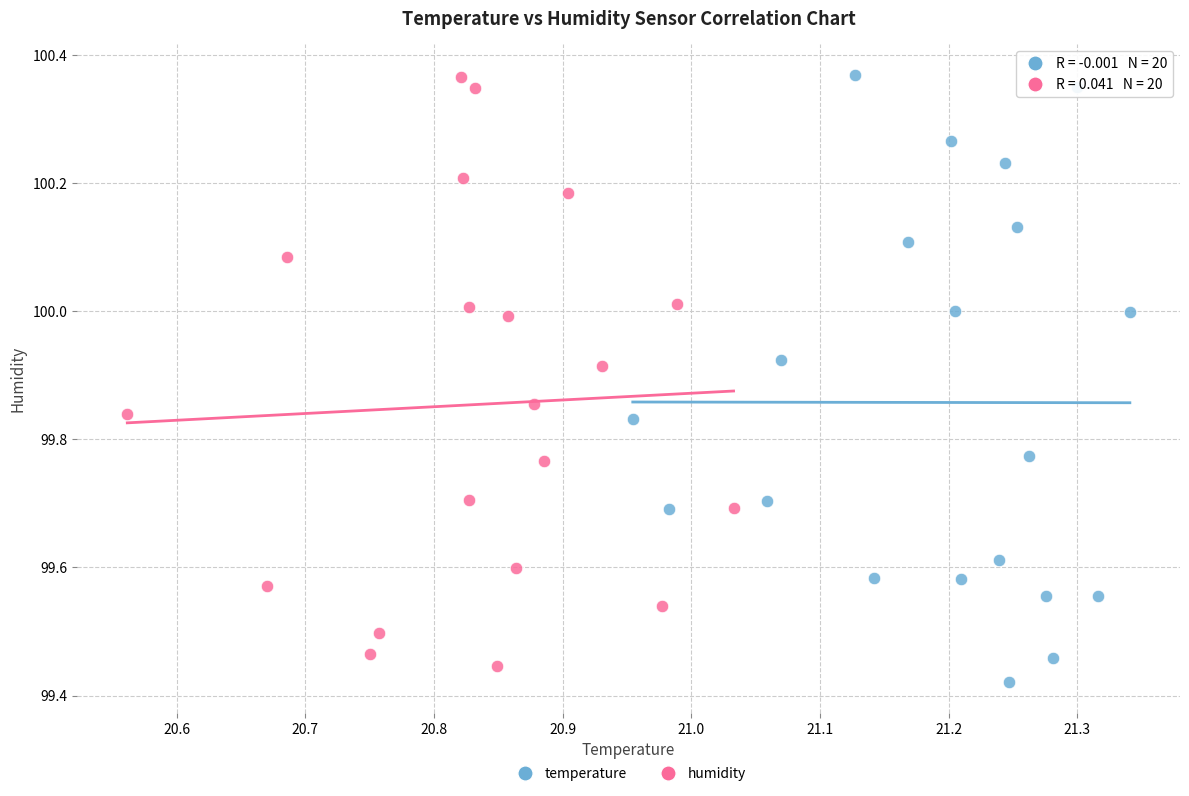

What are all the series names shown in the legend?

temperature, humidity